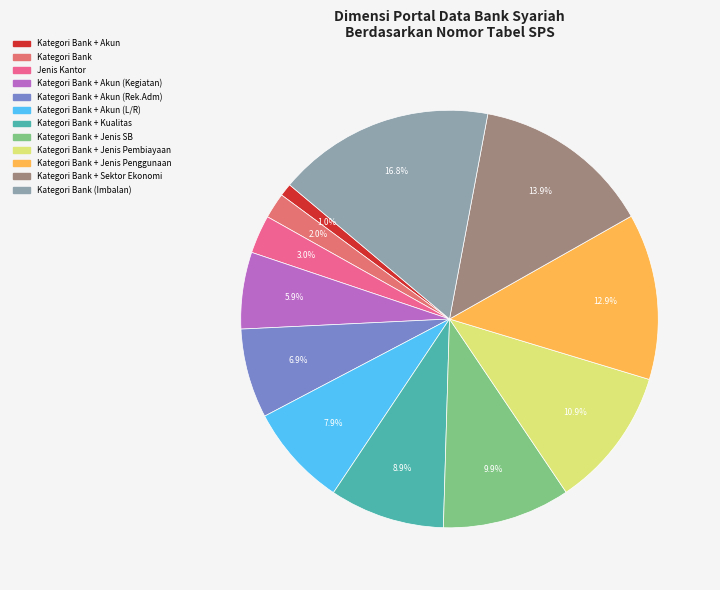

Count the number of slices in the pie.

12